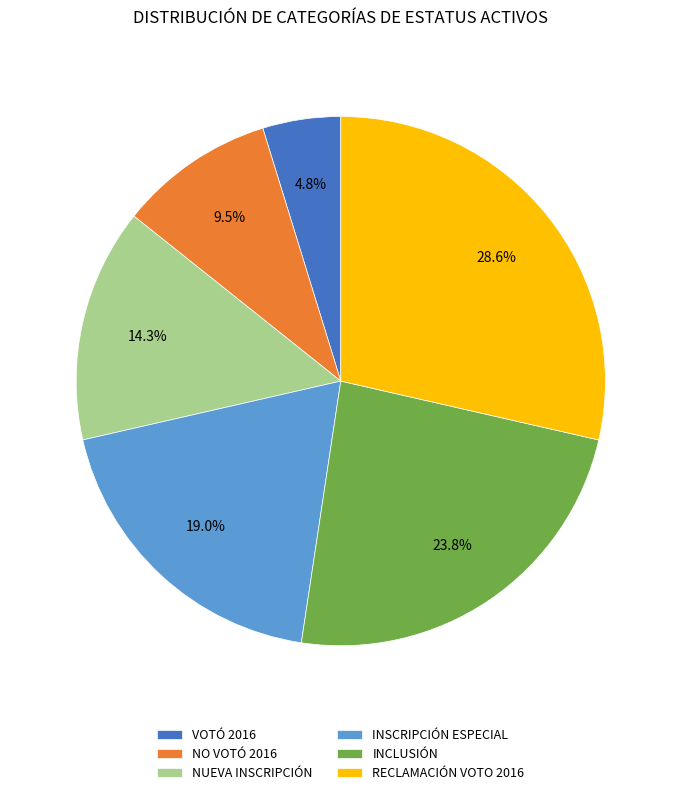

How many segments does this pie chart have?

6